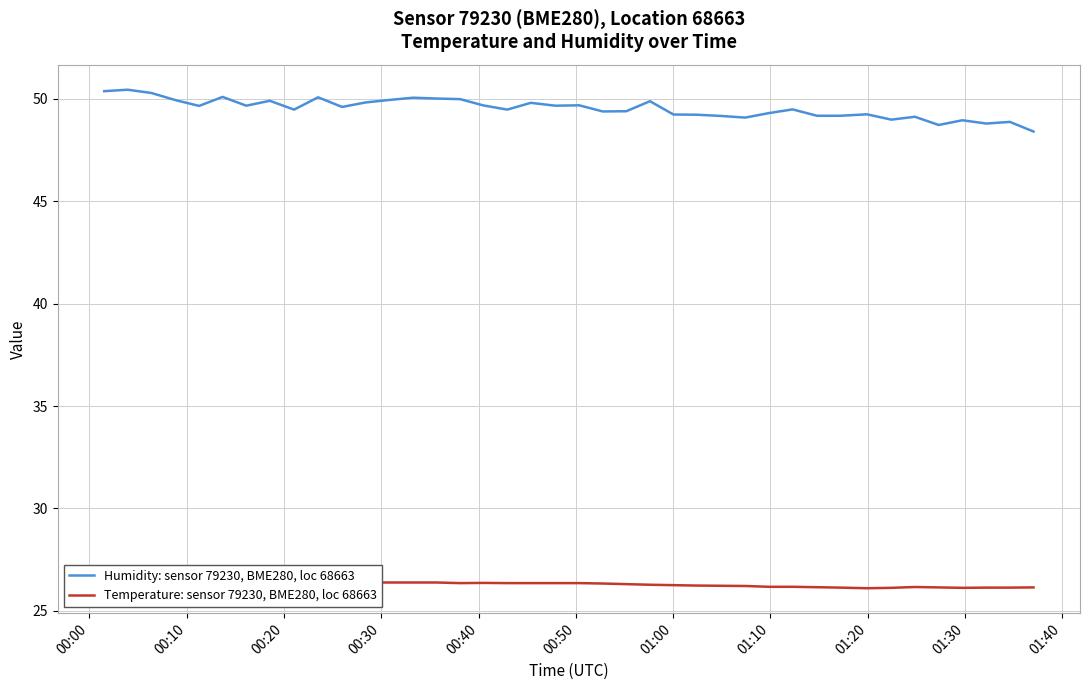

What is the minimum value for Humidity: sensor 79230, BME280, loc 68663?

48.4